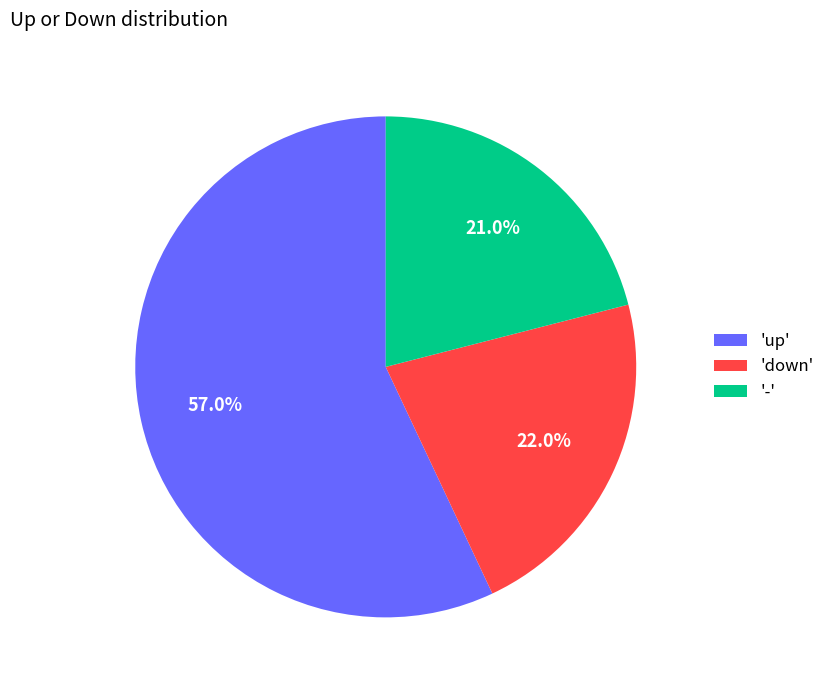

Approximately how many times larger is the value at 'down' compared to 'up'?

0.4